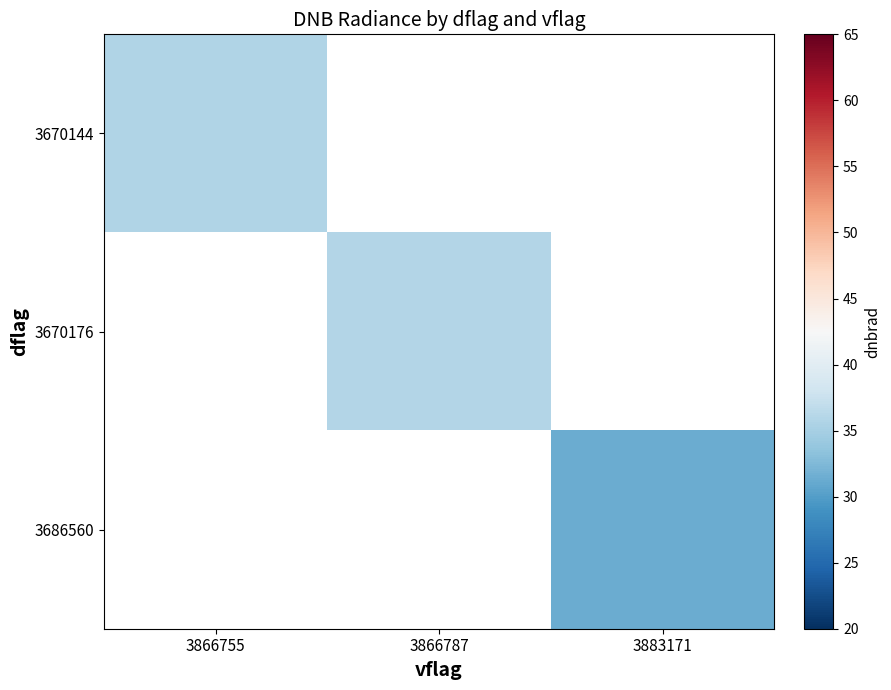

The value of 3670176 at 3866787 is 46.9. True or false?

False